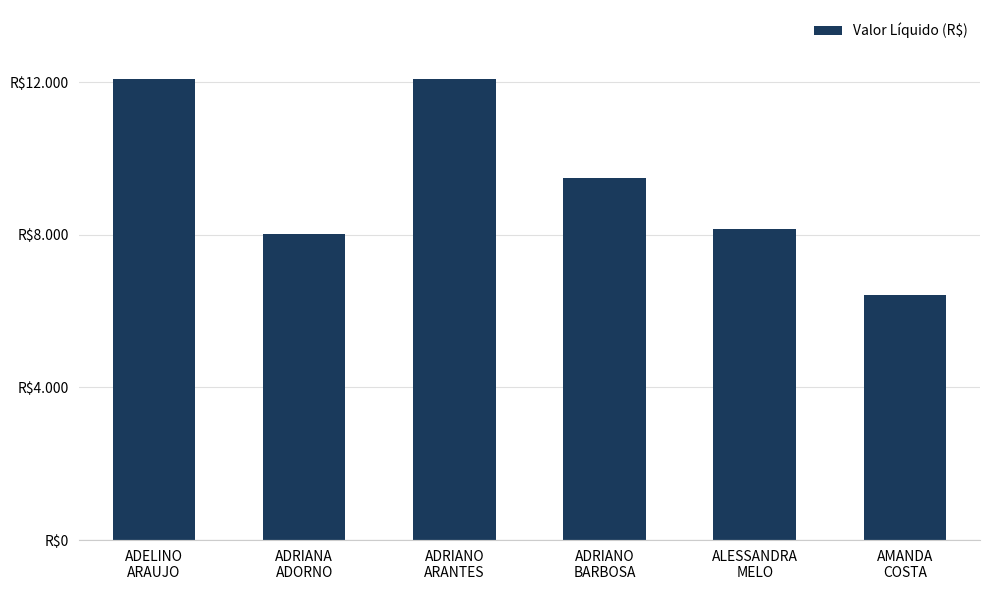

What is the ratio of the value at AMANDA
COSTA to the value at ADELINO
ARAUJO?

0.5